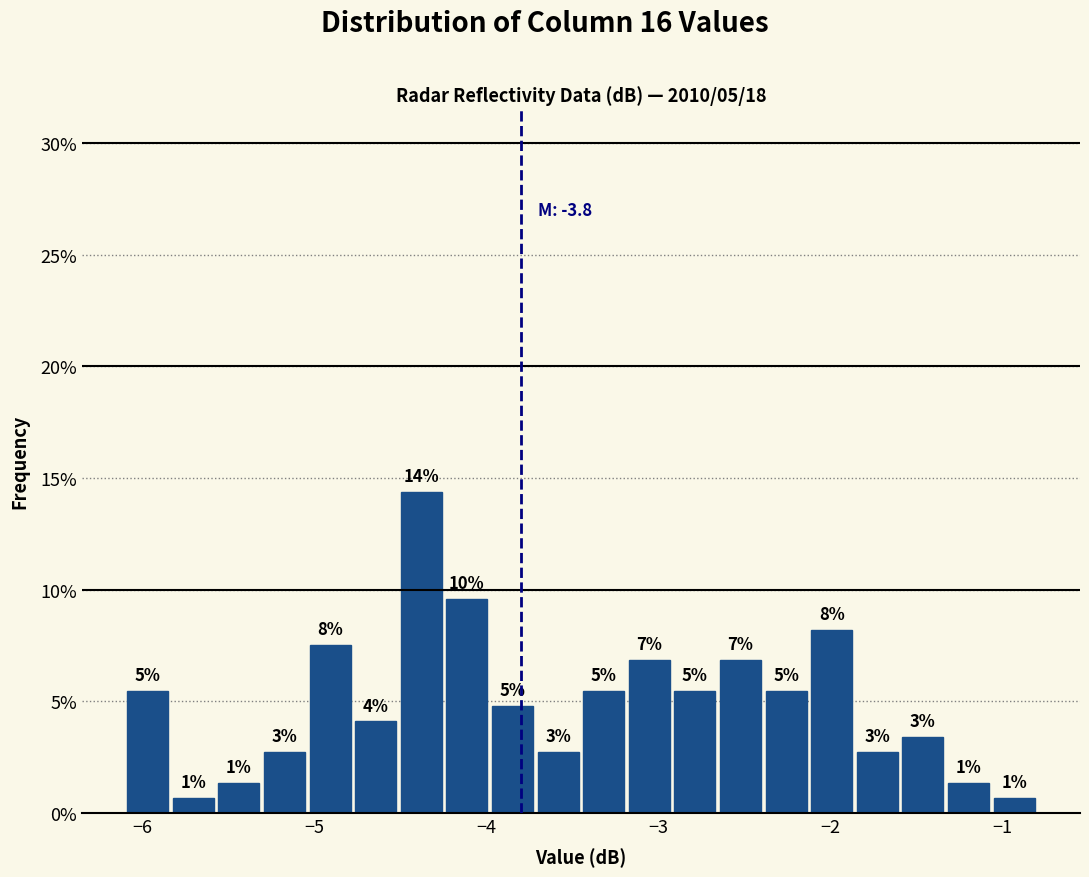

Around what value on the x-axis is the tallest bar? Give the approximate position of its centre, as read against the axis.

-4.4